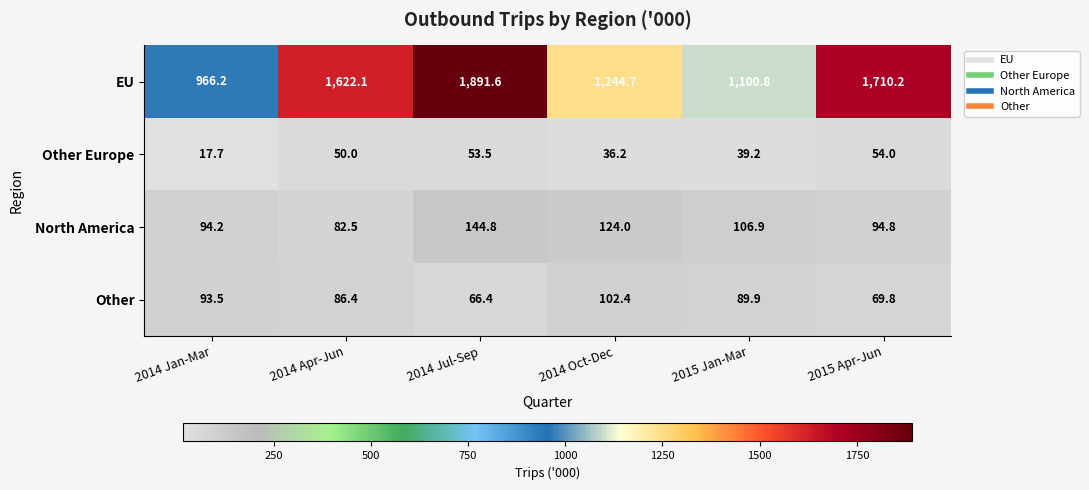

Which series changed the most between 2014 Oct-Dec and 2015 Apr-Jun?

EU